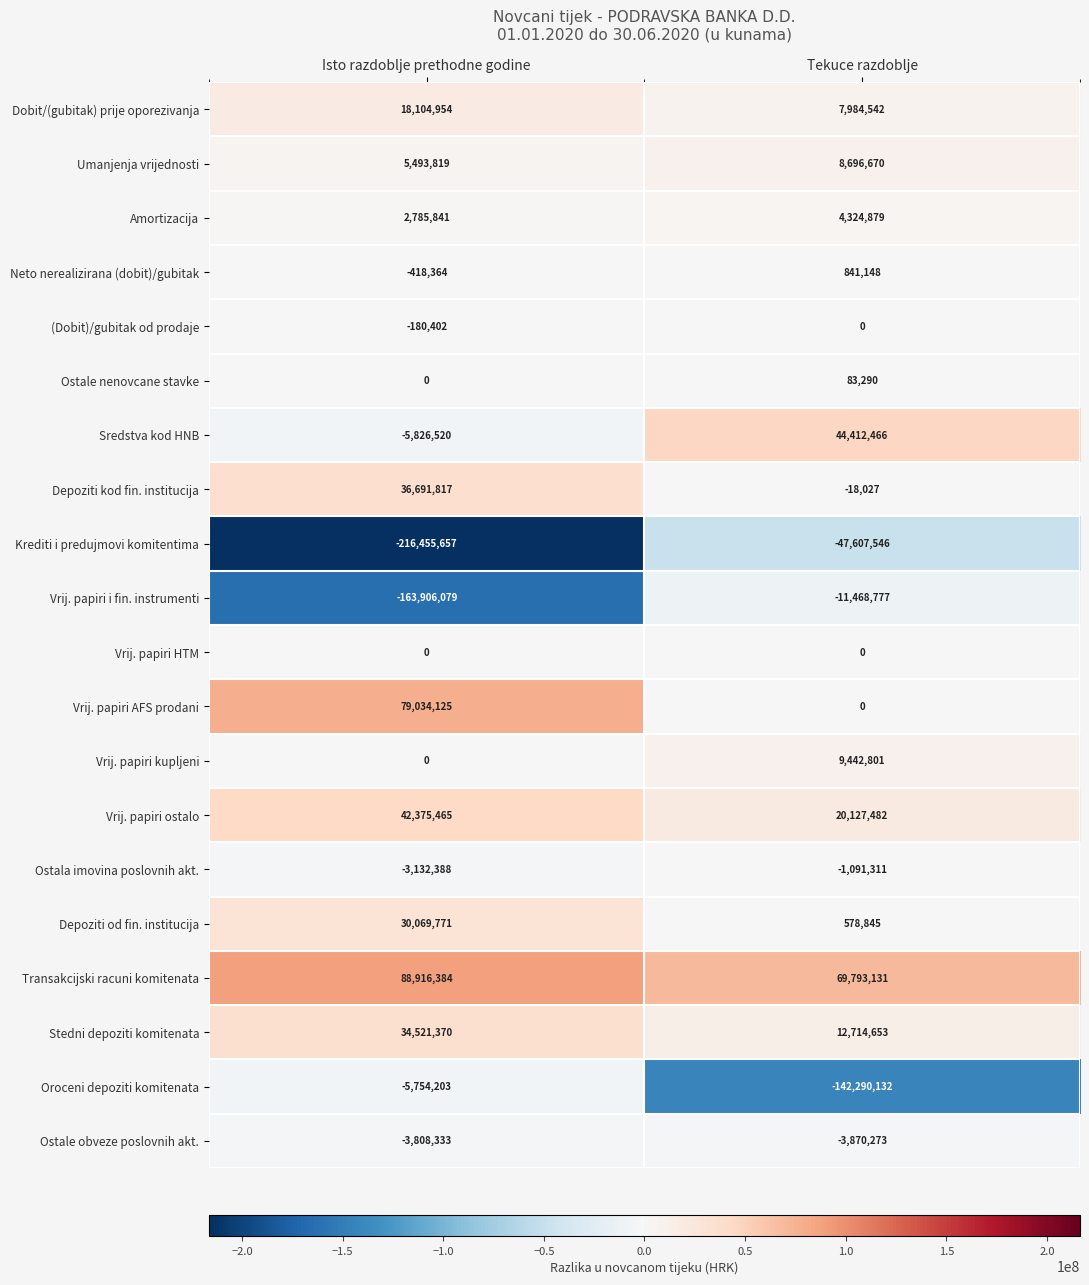

What is the sum of all Transakcijski racuni komitenata values?

158709515